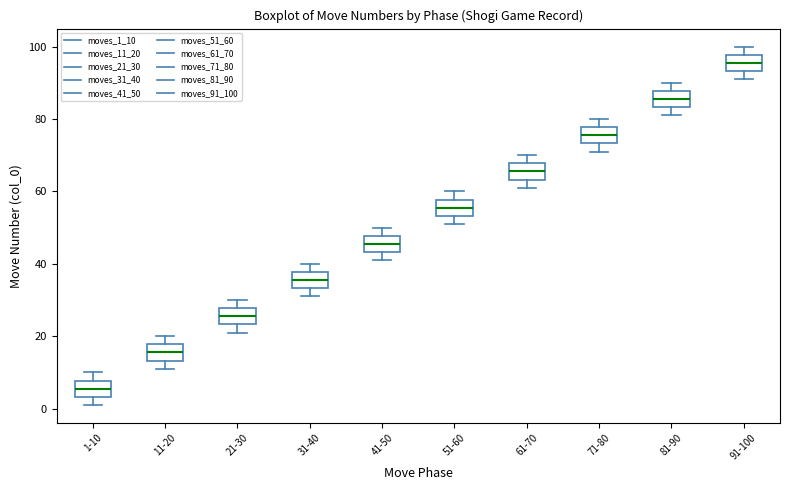

Reading left to right, read every box against the y-axis: the position of its median line, the range the box covers, and the ends of its whiskers. The values are not printed on the chart, so give them approximately, as read against the axis.

1-10: median 6, box 4 to 8, whiskers 2 to 10
11-20: median 16, box 14 to 18, whiskers 12 to 20
21-30: median 26, box 24 to 28, whiskers 22 to 30
31-40: median 36, box 34 to 38, whiskers 32 to 40
41-50: median 46, box 44 to 48, whiskers 42 to 50
51-60: median 56, box 54 to 58, whiskers 52 to 60
61-70: median 66, box 64 to 68, whiskers 62 to 70
71-80: median 76, box 74 to 78, whiskers 72 to 80
81-90: median 86, box 84 to 88, whiskers 82 to 90
91-100: median 96, box 94 to 98, whiskers 92 to 100